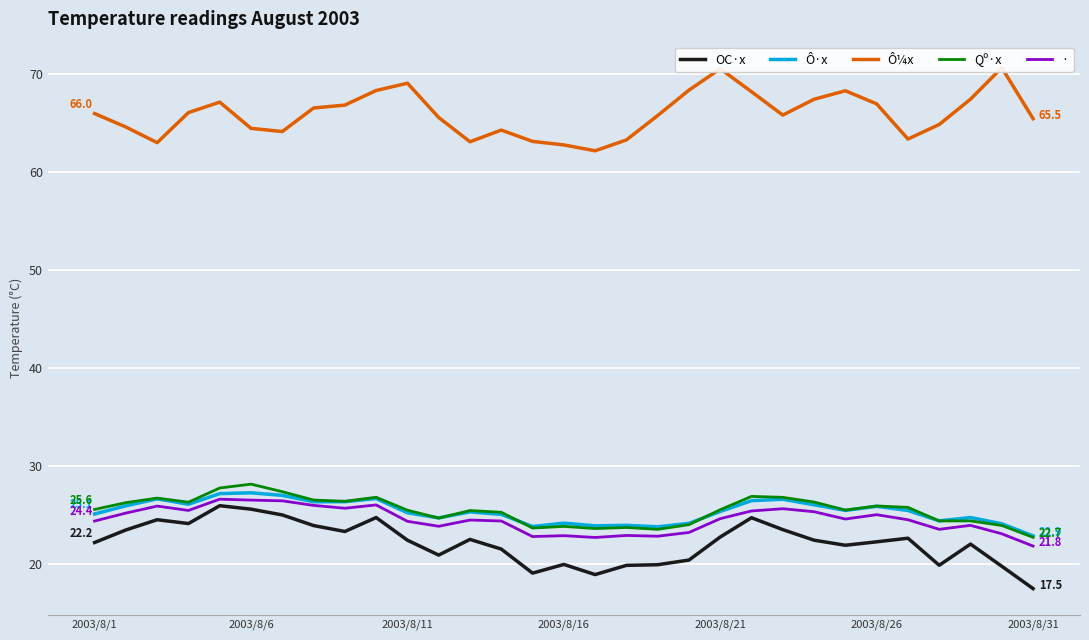

How many data points does each series have?

31